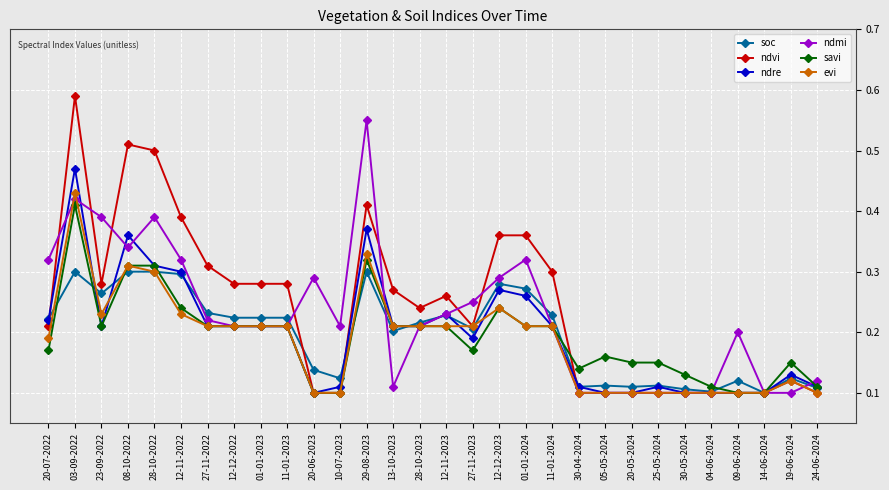

Which series has the widest spread of values?

ndvi